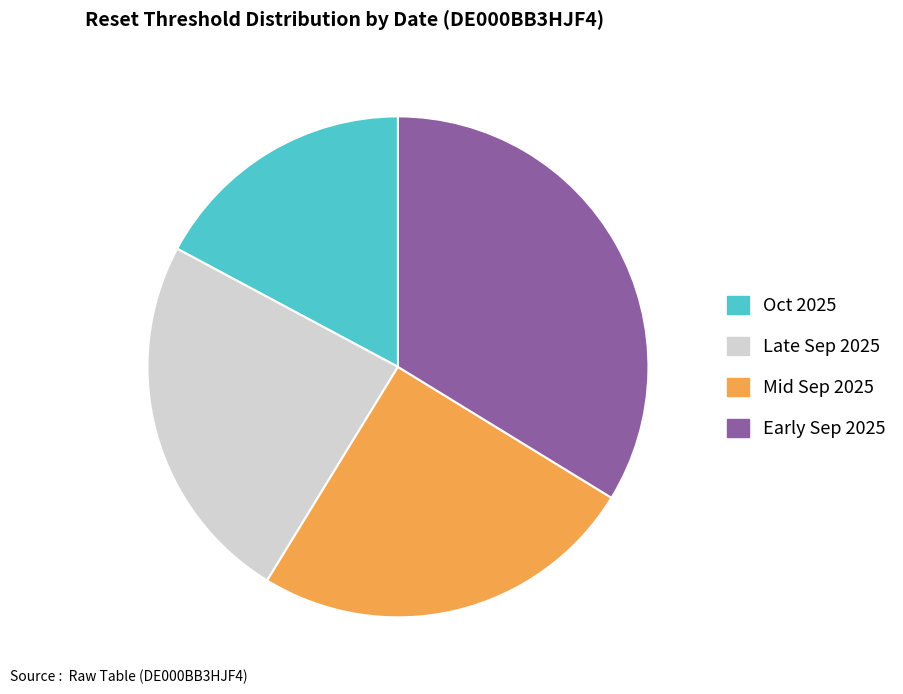

Do Mid Sep 2025 and Early Sep 2025 together represent more than half of the pie?

Yes